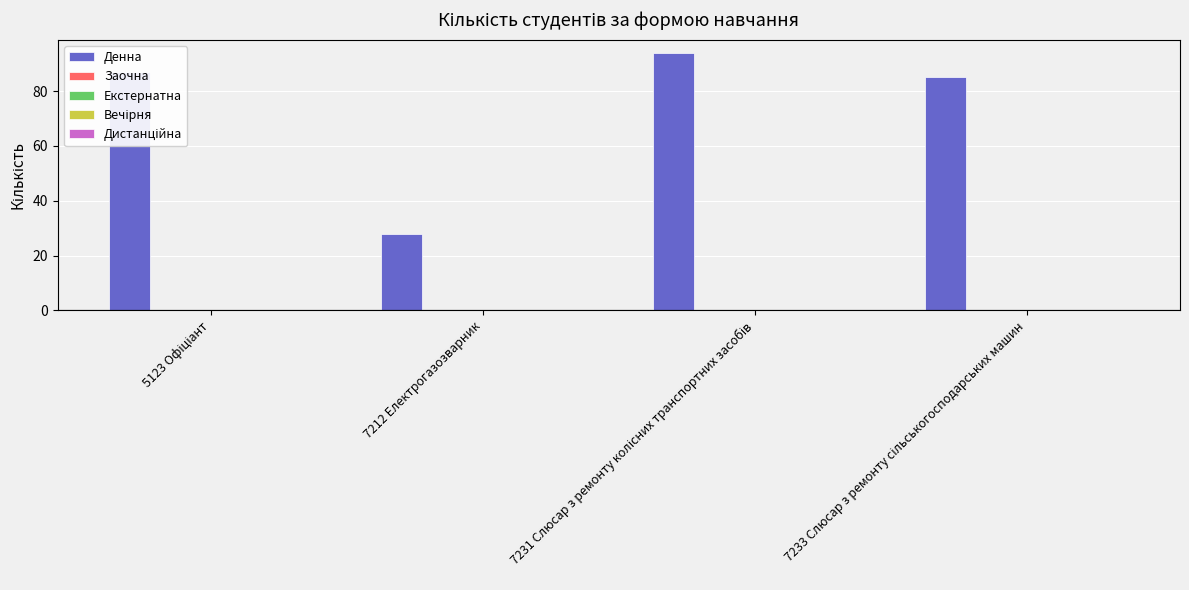

Are the bars grouped side by side (vs. stacked)?

No